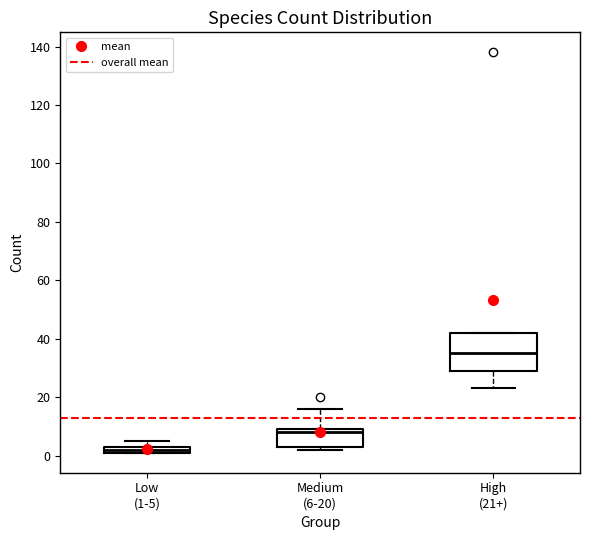

Where does the upper whisker of the box for Medium (6-20) end on the y-axis? The values are not printed on the chart, so give them approximately, as read against the axis.

16